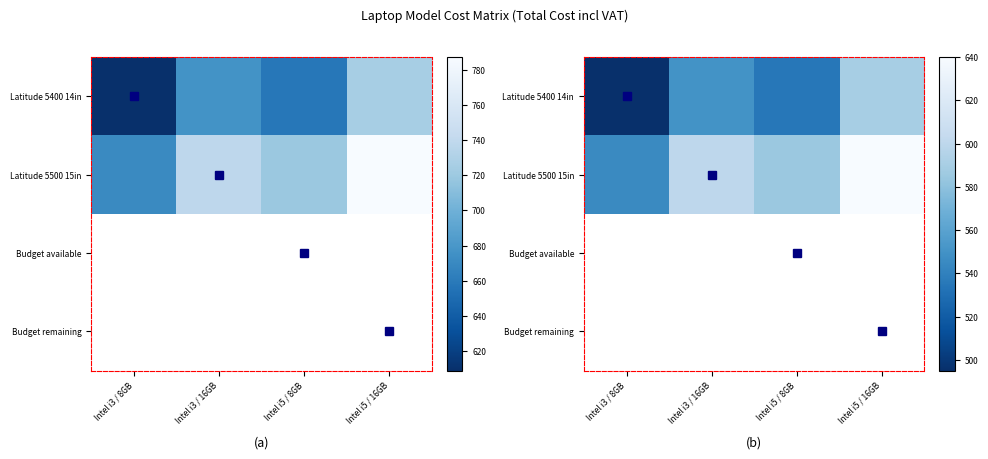

Between Intel i3 / 16GB and Intel i5 / 8GB, which series saw the biggest shift?

Latitude 5400 14in